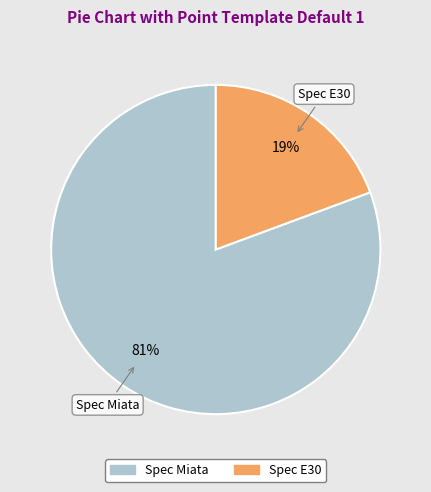

To the nearest percent, what portion does Spec E30 represent?

19%